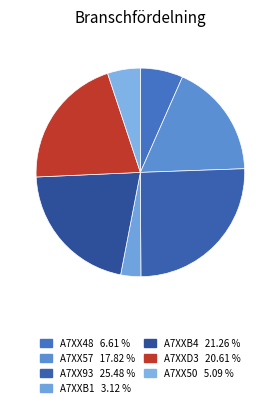

To the nearest percent, what portion does A7XX57 represent?

18%